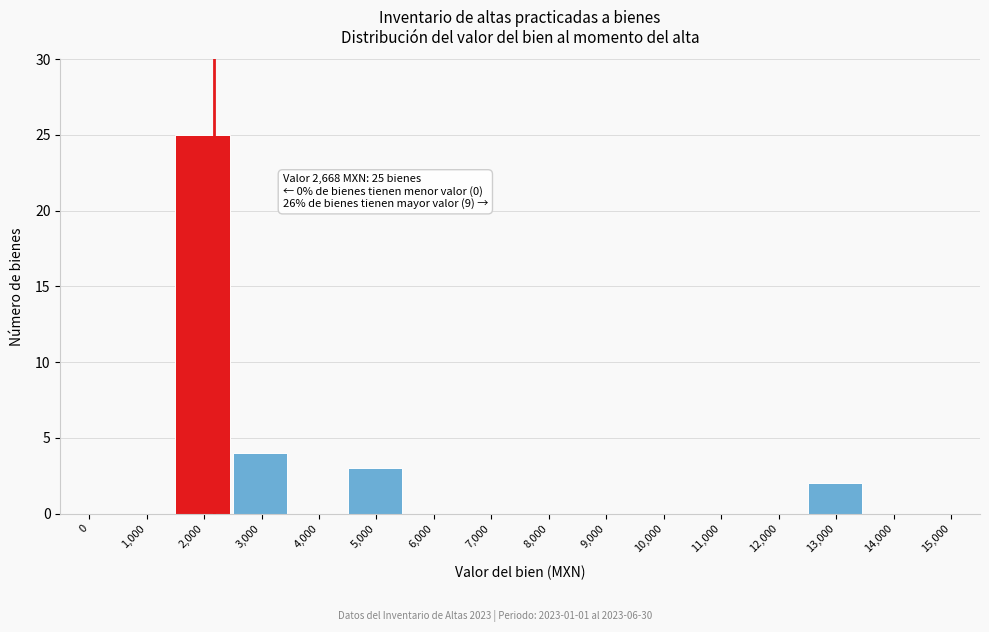

Reading left to right, what are all the values shown in this chart?

0=0	1,000=0	2,000=25	3,000=4	4,000=0	5,000=3	6,000=0	7,000=0	8,000=0	9,000=0	10,000=0	11,000=0	12,000=0	13,000=2	14,000=0	15,000=0